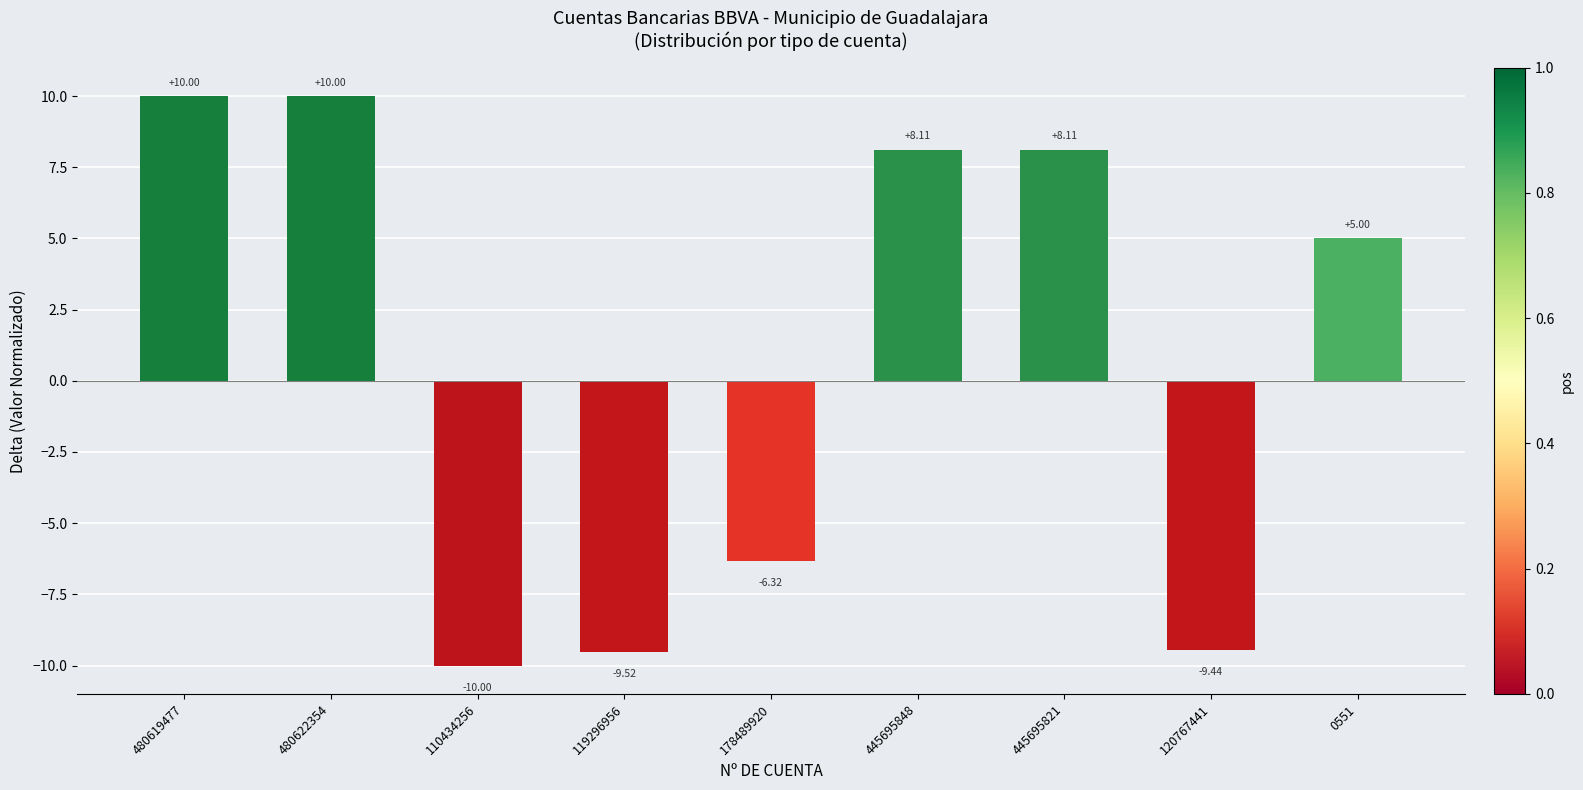

How many values are below zero?

4